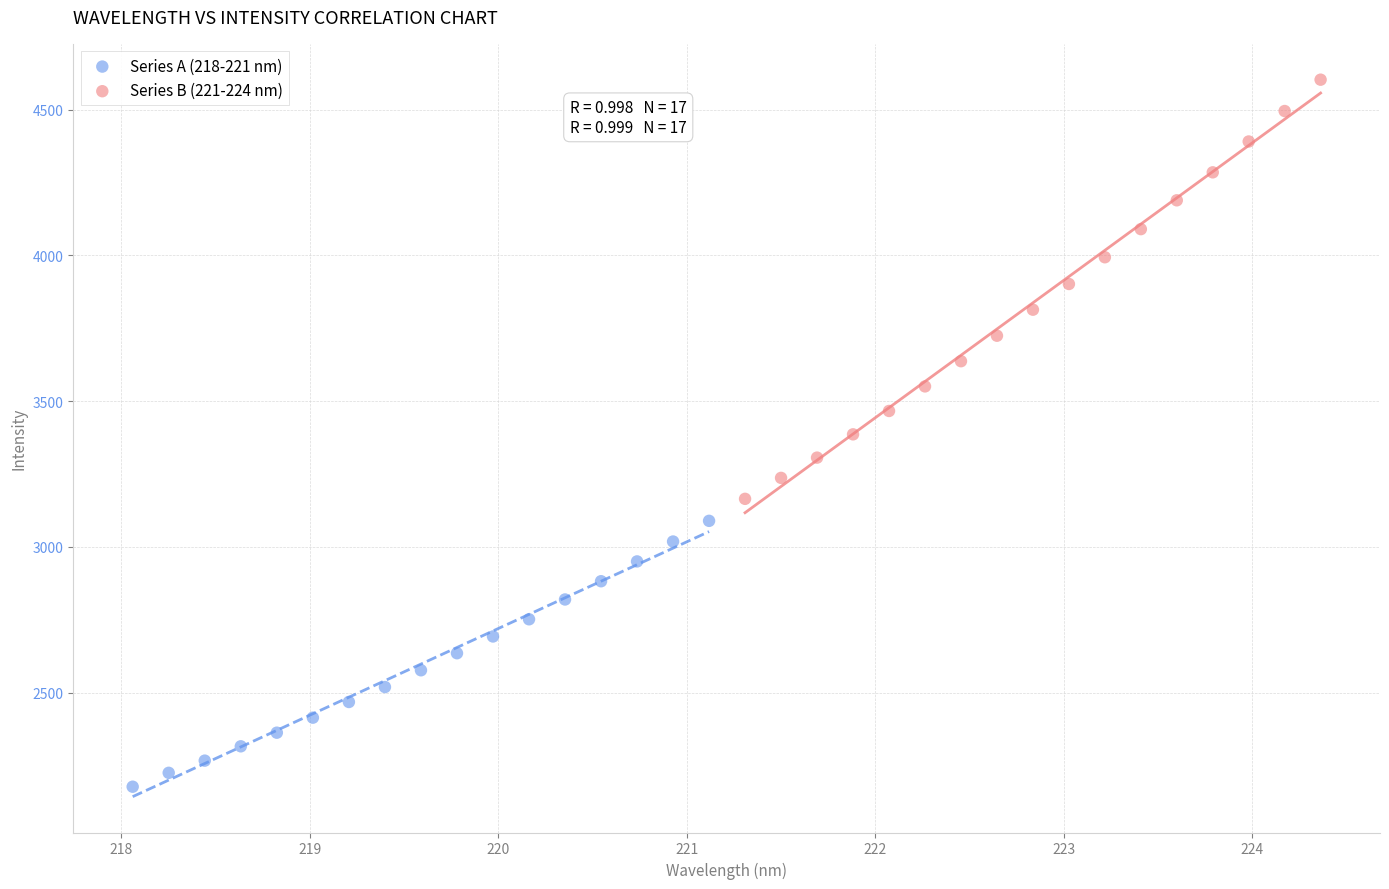

Which series reaches the minimum Y coordinate?

Series A (218-221 nm)